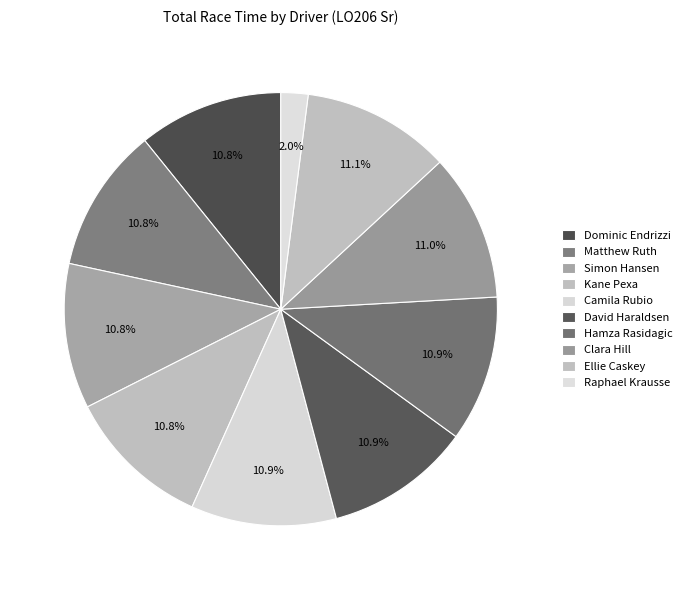

Which slice is the smallest?

Raphael Krausse